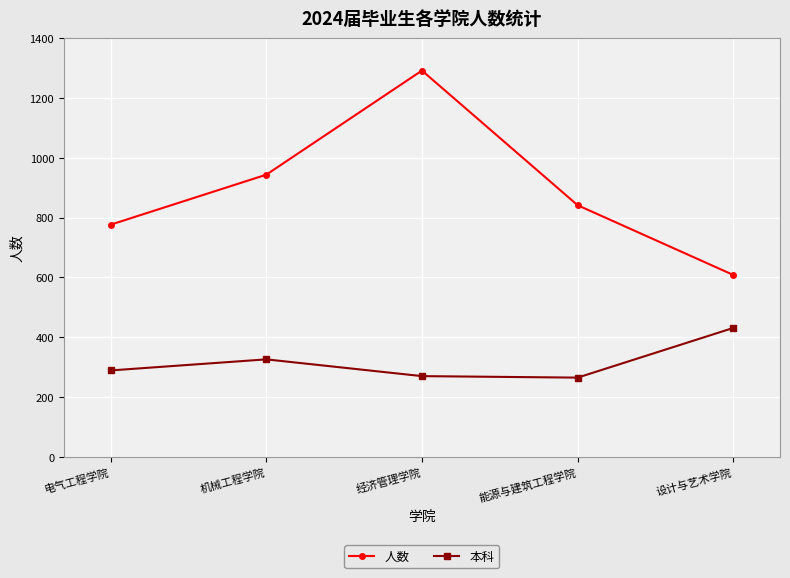

What is the spread (max minus min) of values at 电气工程学院?

487